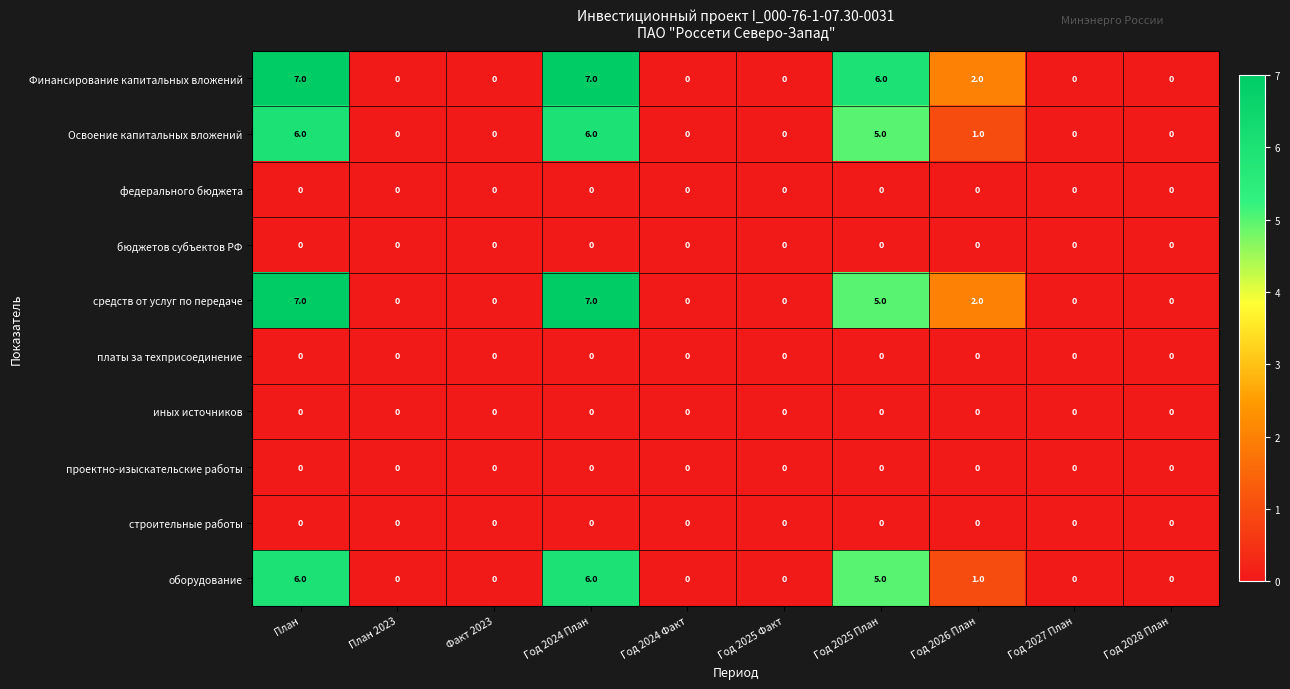

At how many categories does at least one series exceed 4?

3